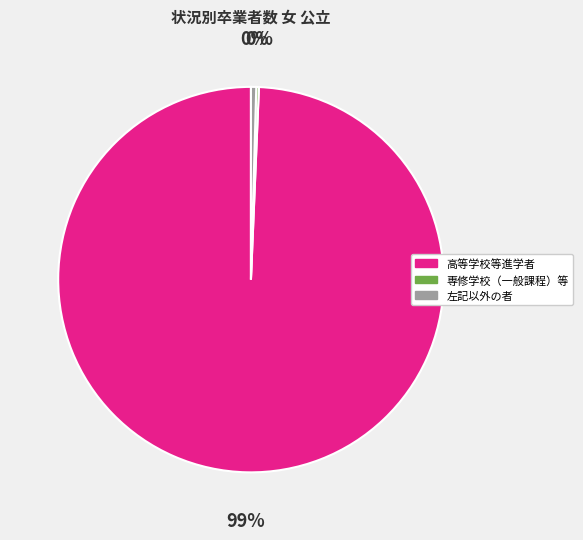

To the nearest percent, what is the average slice percentage?

33%